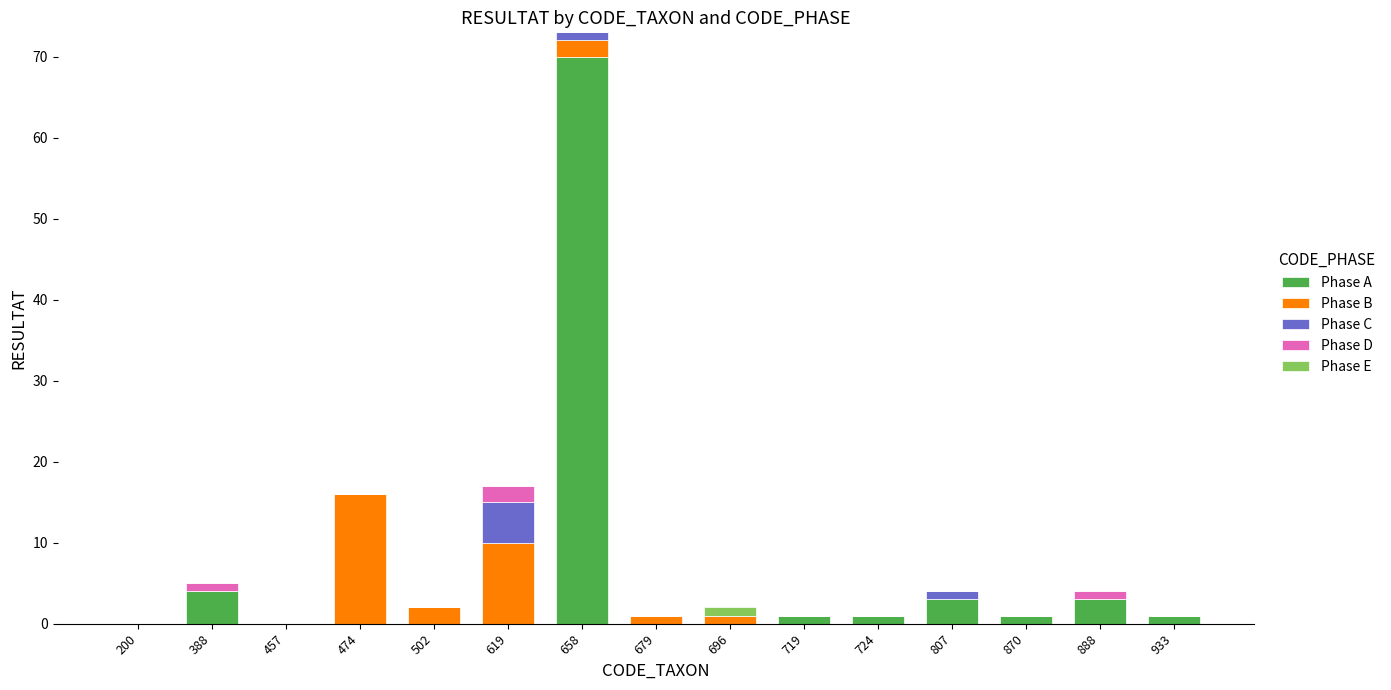

Which category has the highest value in the Phase A series?

658